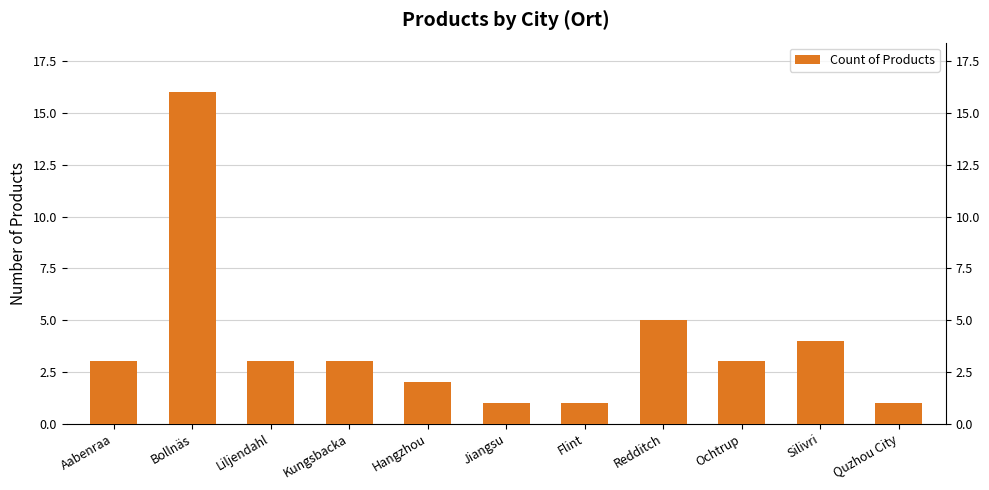

How many data points are above 3?

3